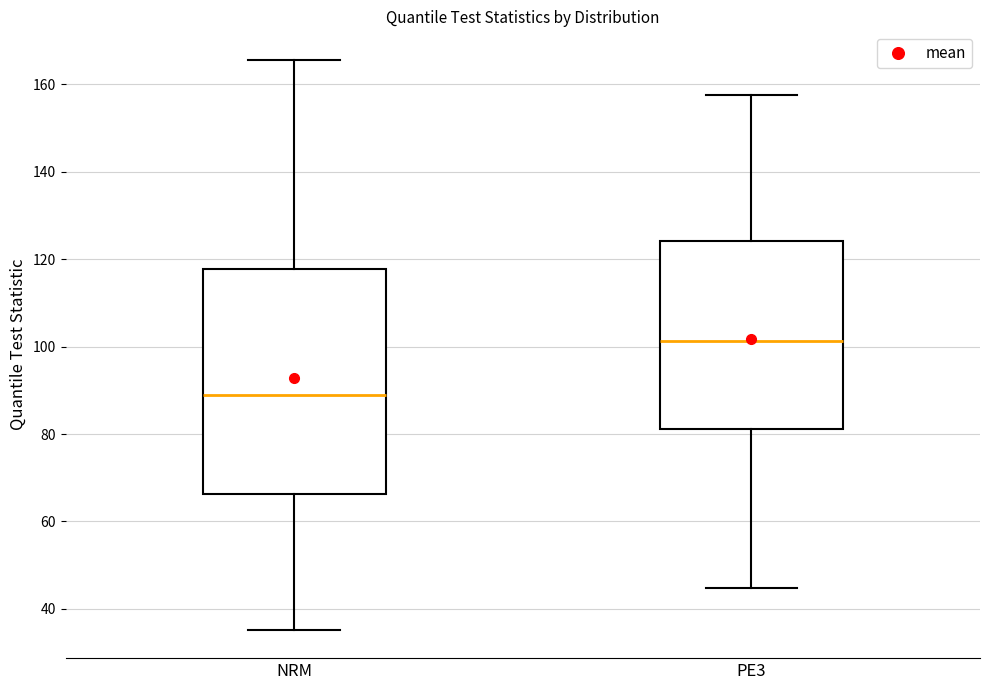

Which box has the highest median line?

PE3